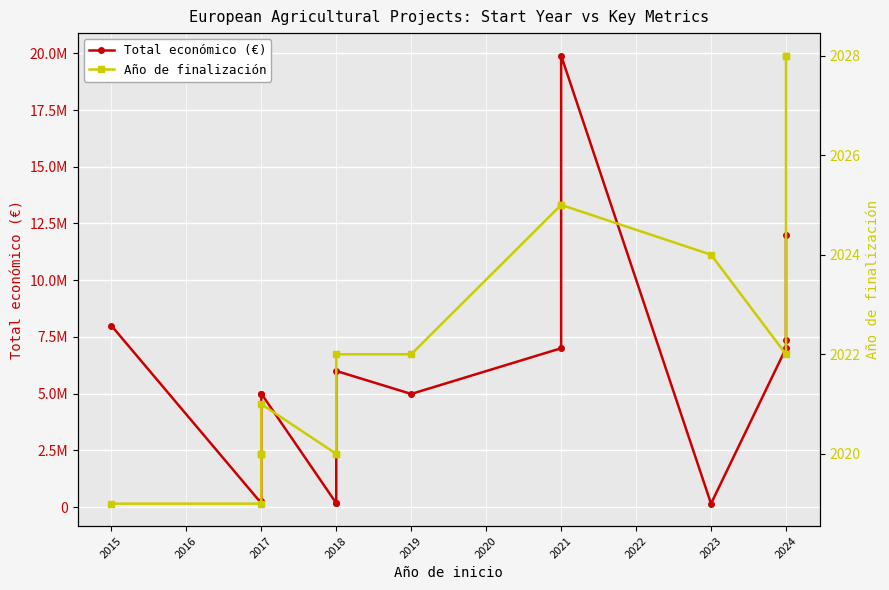

In Año de finalización, how many points are lower than both neighbors (excluding endpoints)?

1